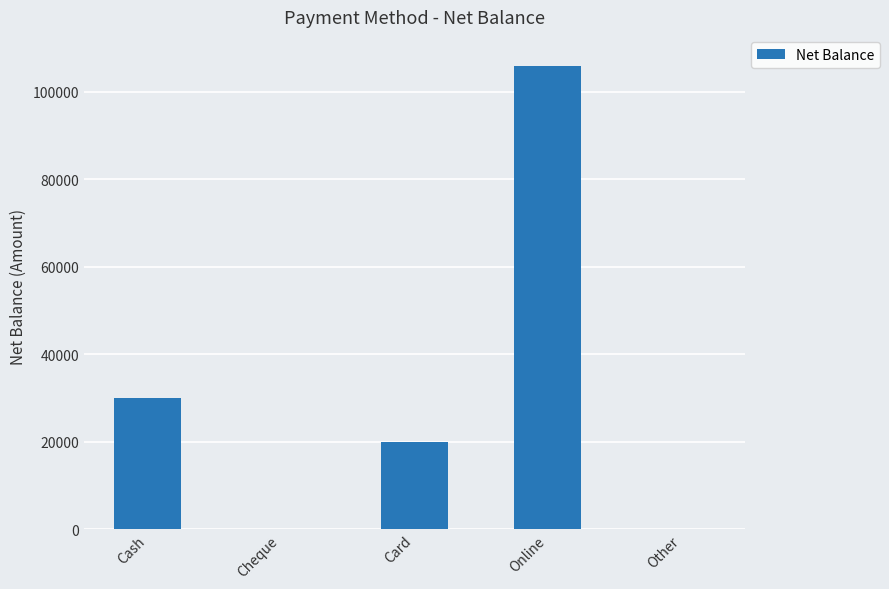

What is the greatest value displayed?

106000